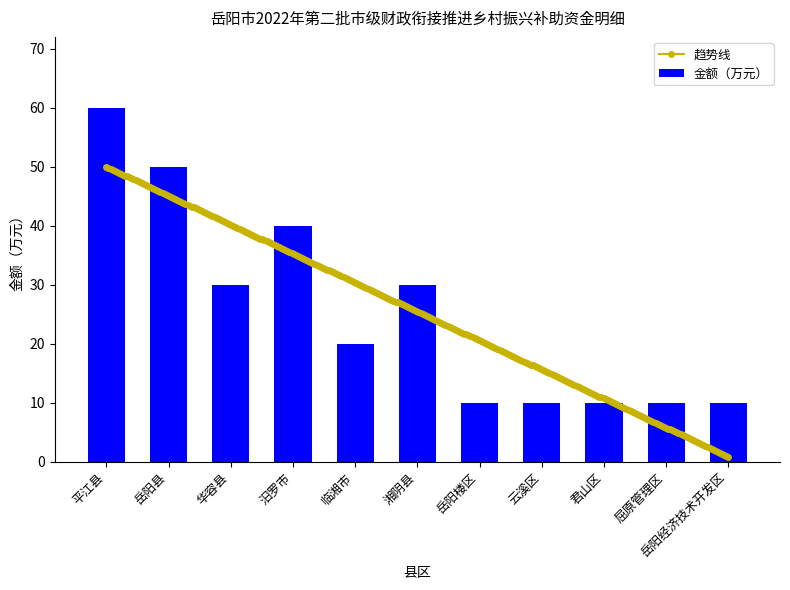

The chart shows a value of 30 at 湘阴县. True or false?

True